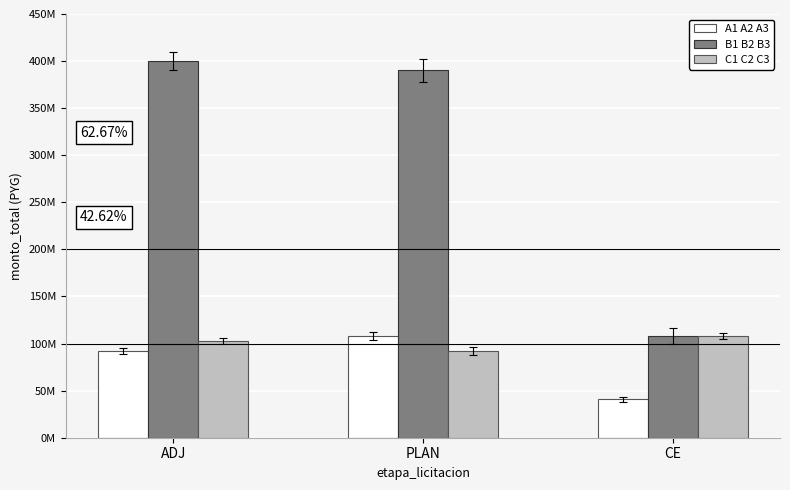

At ADJ, list the series in order from smallest to largest.

A1 A2 A3, C1 C2 C3, B1 B2 B3